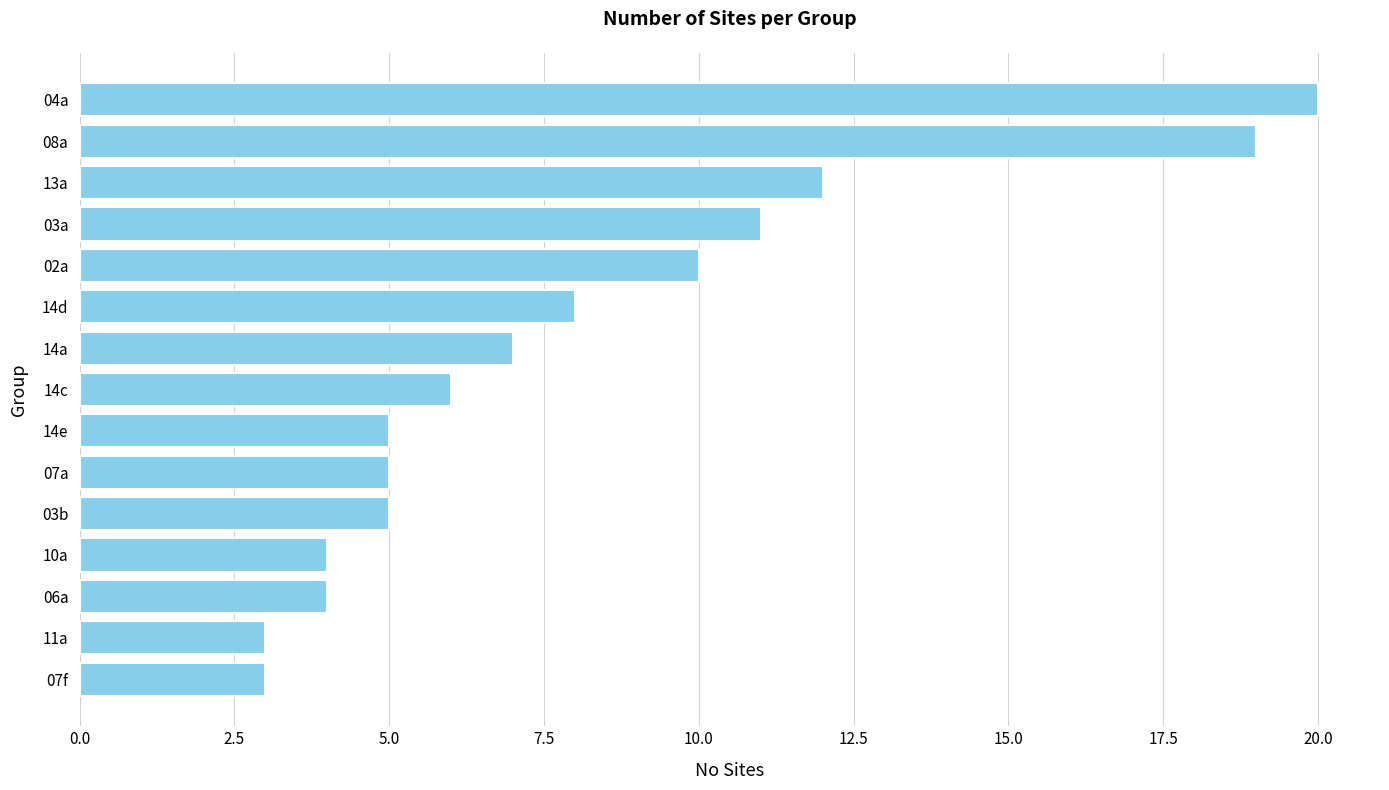

How many bars are there in total?

15